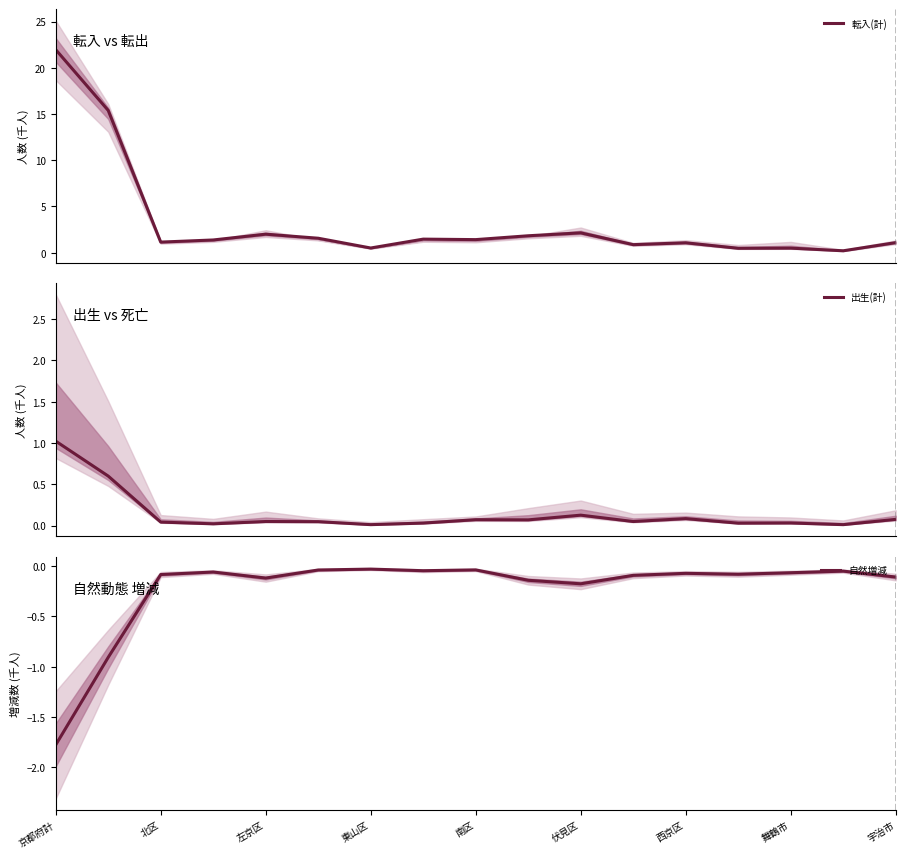

What is the sum of all 転入(計) values?

55.0